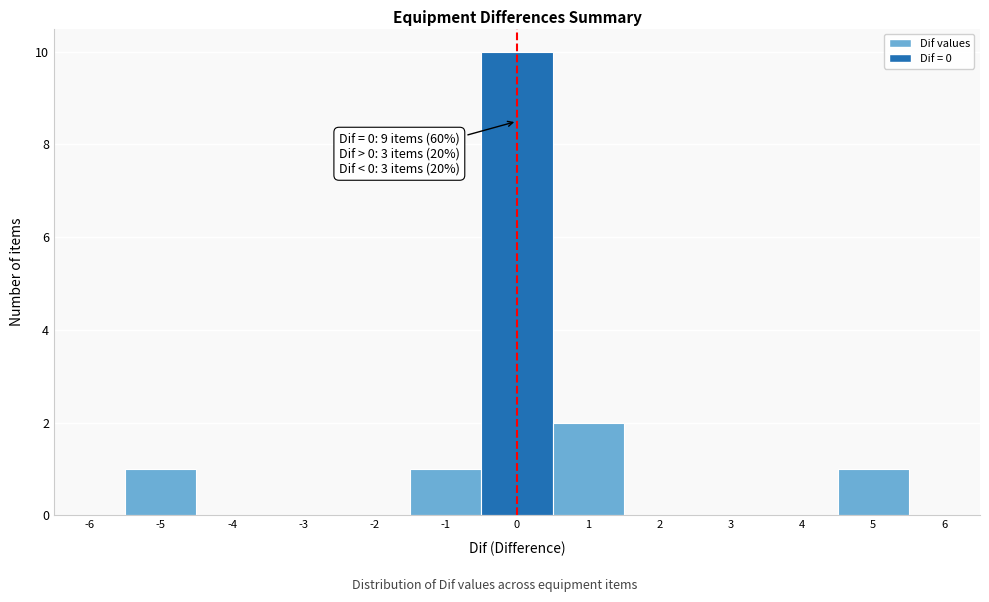

Which range on the x-axis has the tallest bar?

-0.5 to 0.5